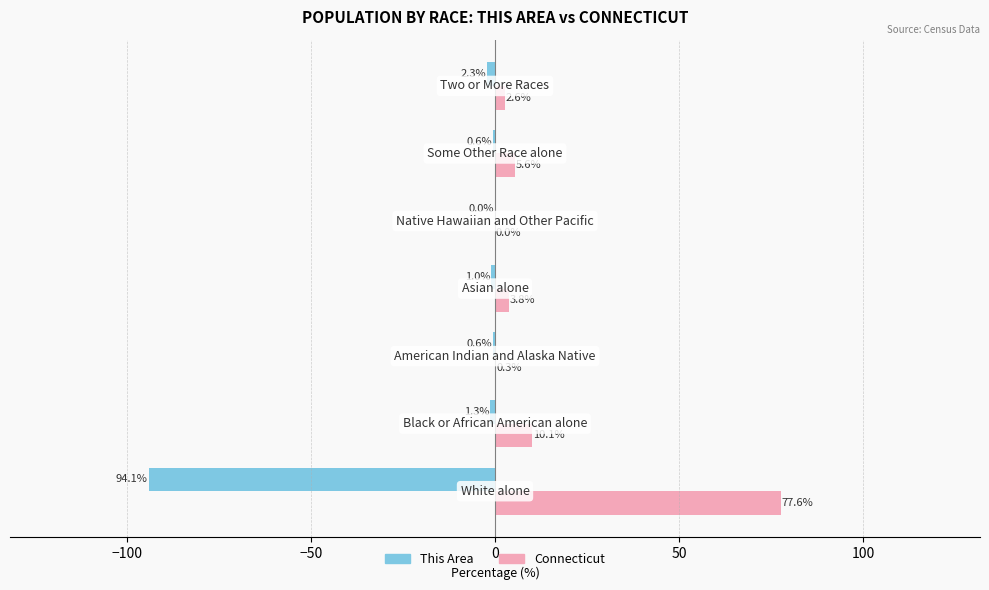

What is the sum of all Connecticut values?

100.0